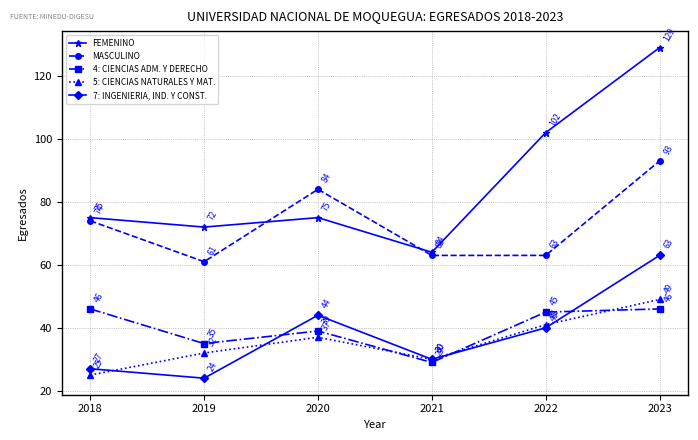

Rank the categories by 7: INGENIERIA, IND. Y CONST. value from lowest to highest.

2019, 2018, 2021, 2022, 2020, 2023